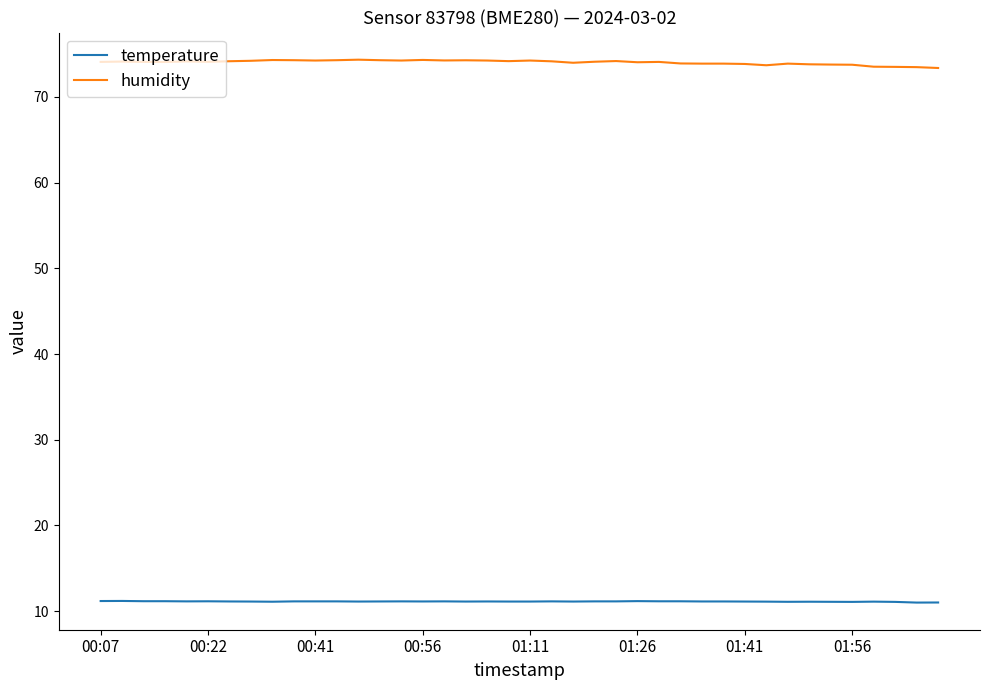

True or false: humidity and temperature cross at least once.

False